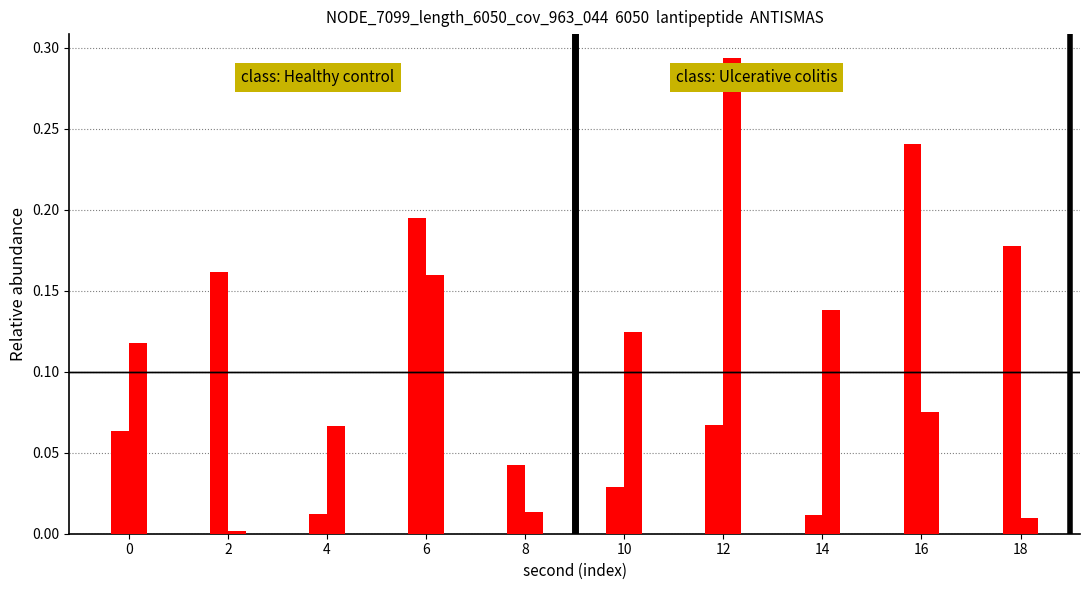

Are the bars horizontal?

No